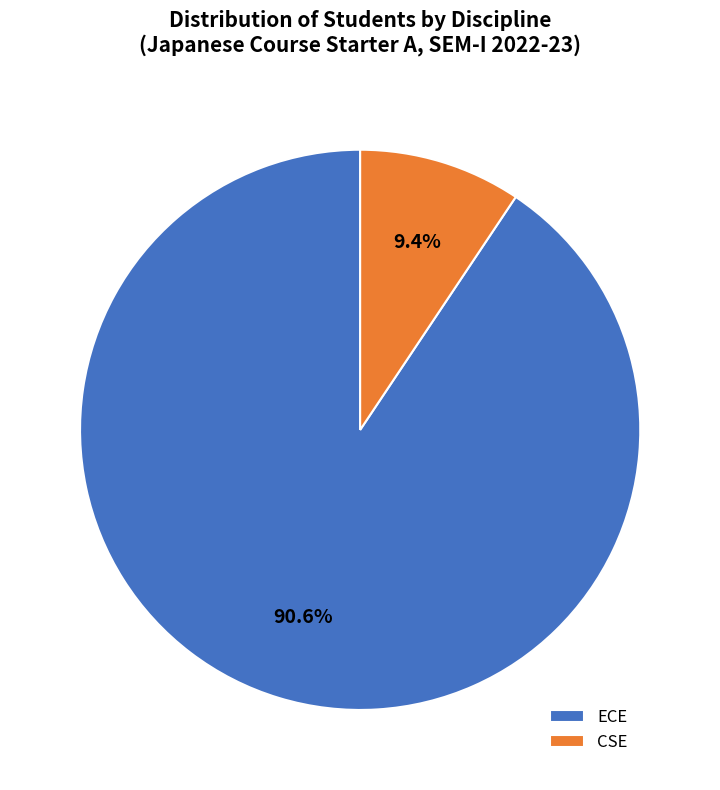

Combined, what portion of the pie is ECE and CSE?

100.0%